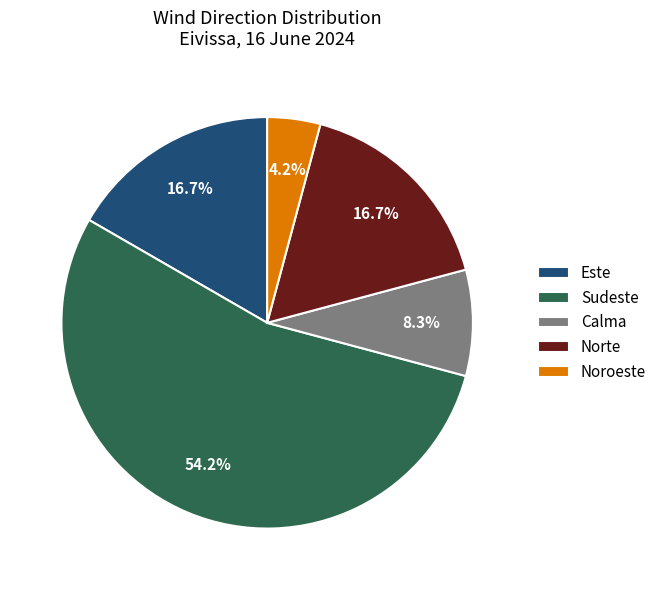

Does any single category account for the majority?

Yes